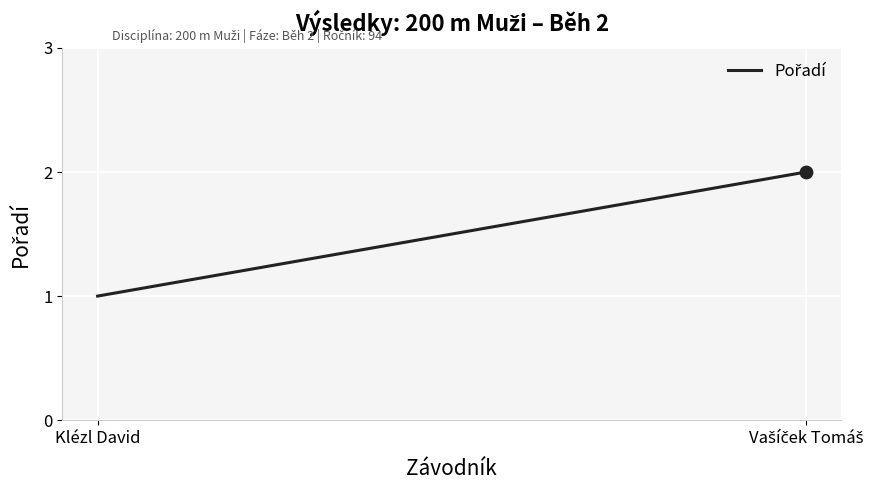

Approximately how many times larger is the value at Klézl David compared to Vašíček Tomáš?

0.5